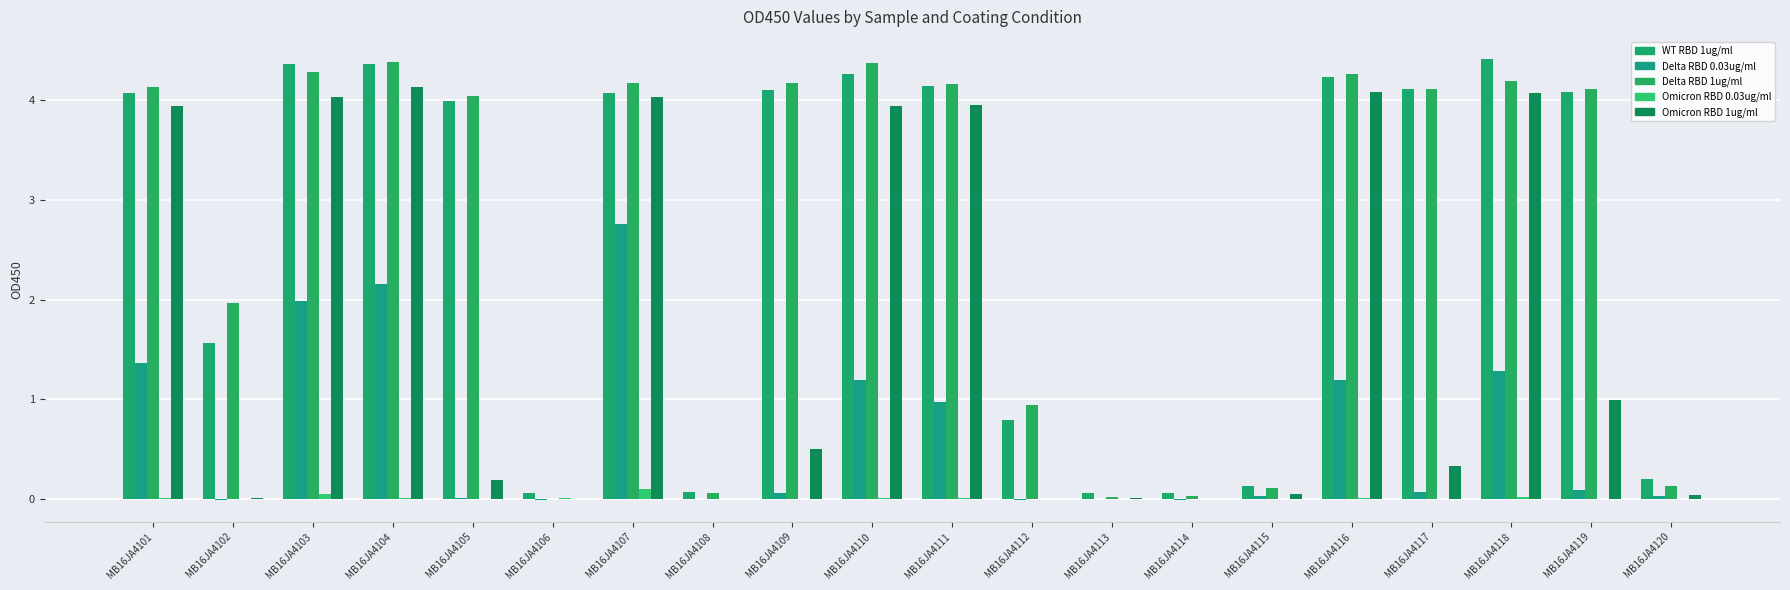

At how many categories does at least one series exceed 0?

20